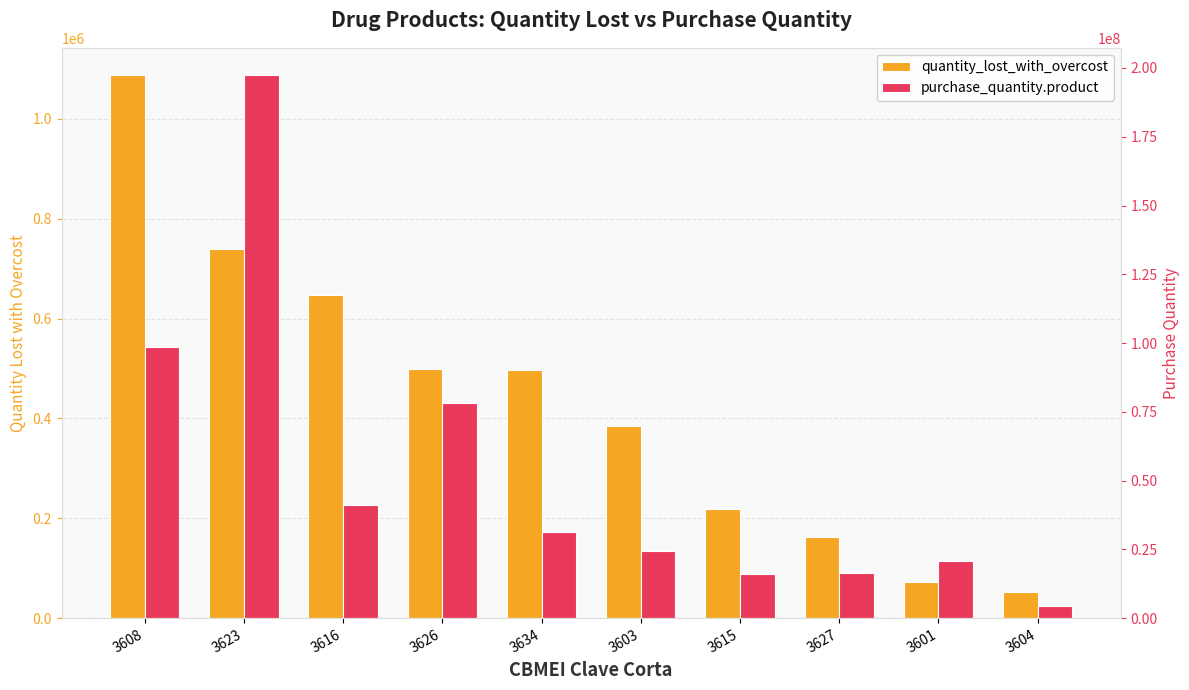

Which has a higher value, 3603 or 3616?

3616